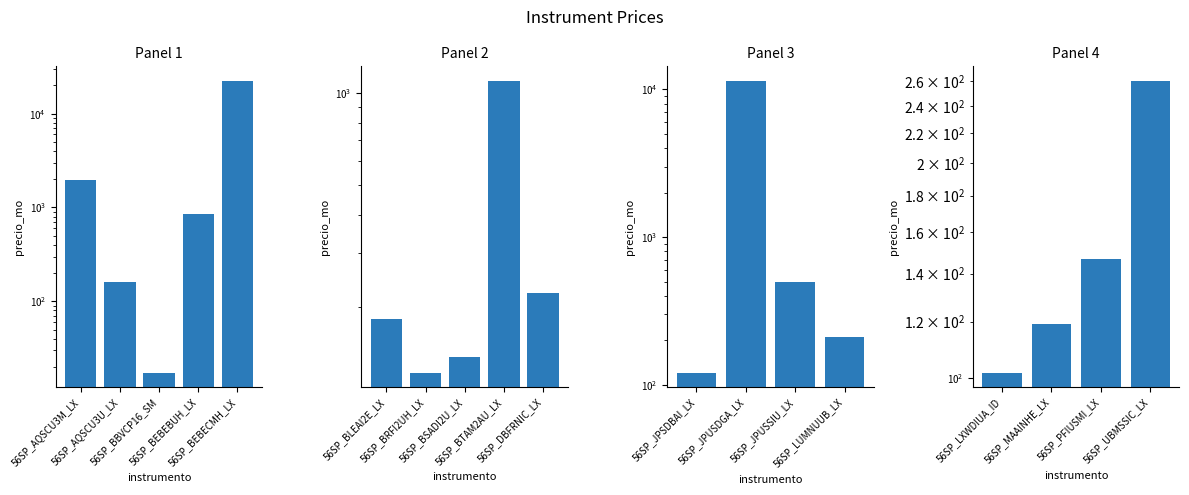

True or false: the data shows 24.4 at 56SP_LXWDIUA_ID.

False